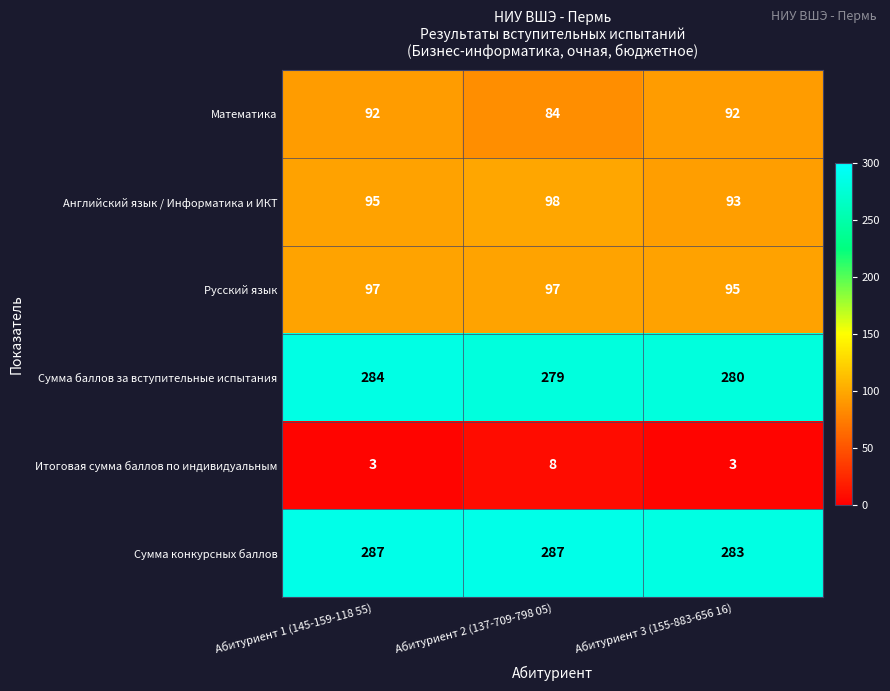

The Итоговая сумма баллов по индивидуальным series shows 1 at Абитуриент 1 (145-159-118 55). True or false?

False